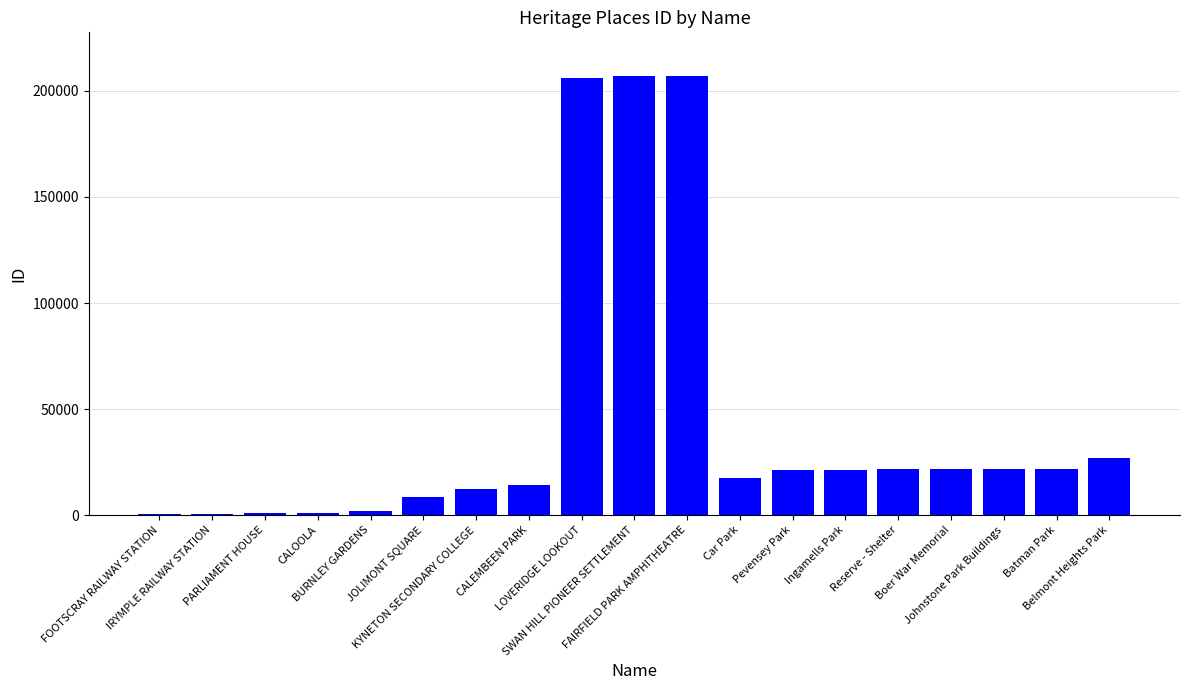

Between PARLIAMENT HOUSE and CALEMBEEN PARK, which is larger?

CALEMBEEN PARK